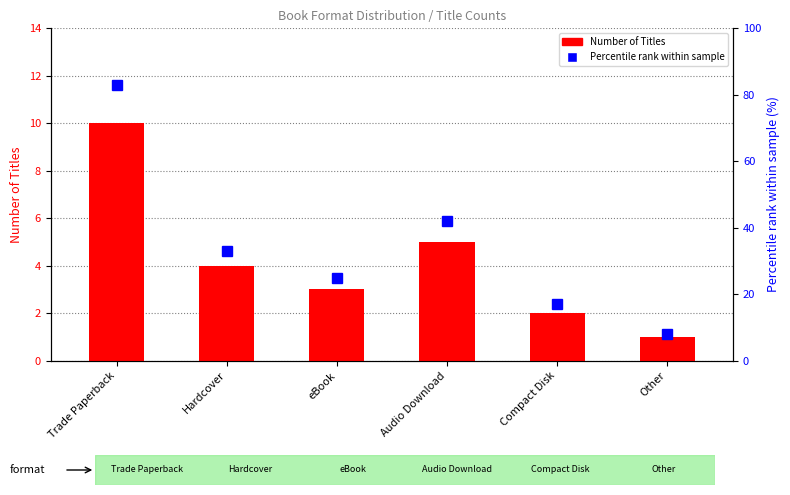

What is the approximate value of Percentile rank within sample at eBook, to the nearest 5?

25